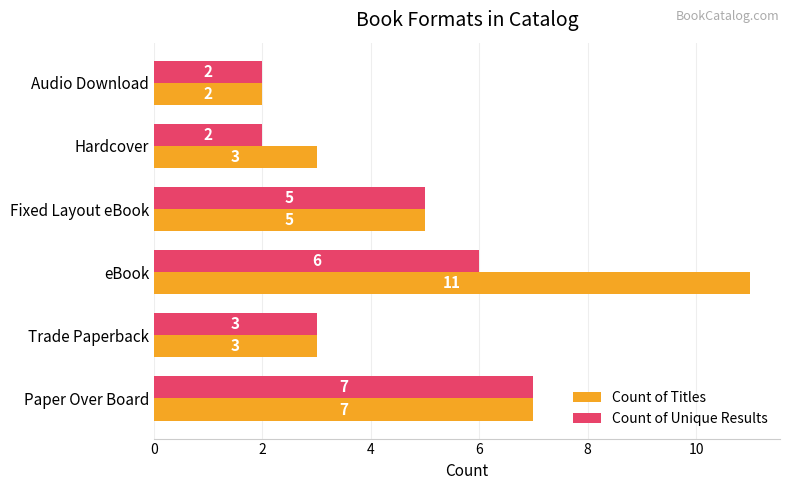

Which series has the largest total across all categories?

Count of Titles